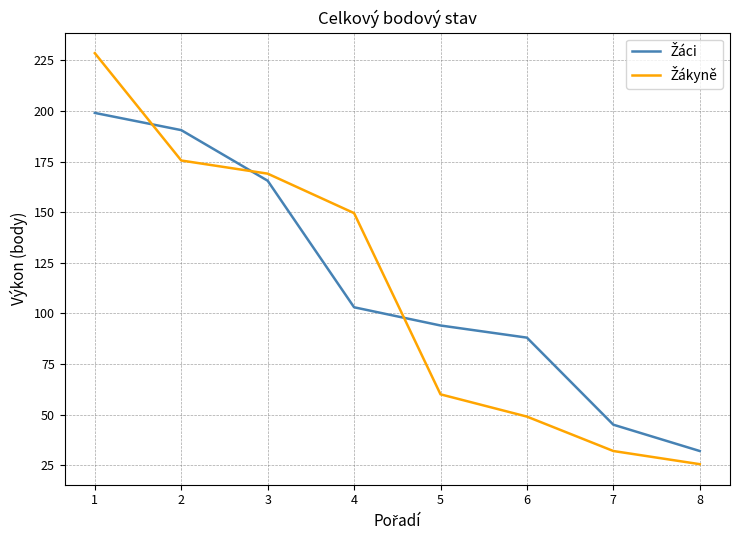

What is the total value across all series at 5?

154.0